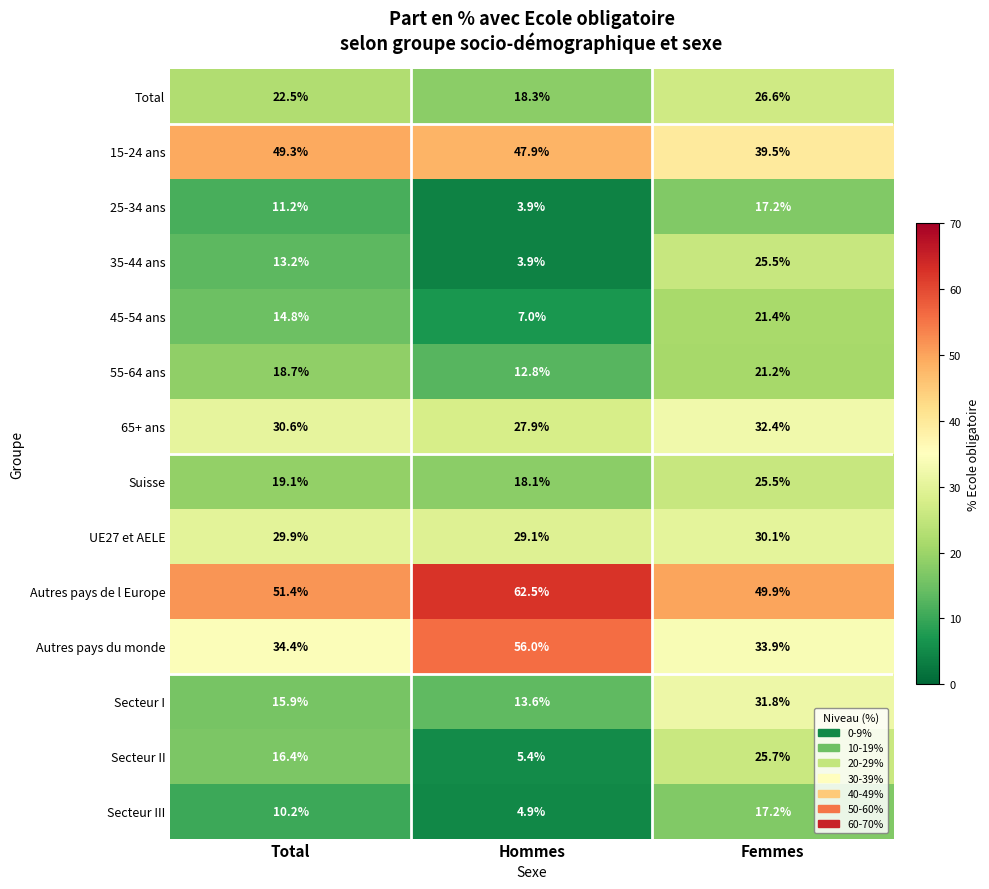

What is the total value across all series at Femmes?

397.9